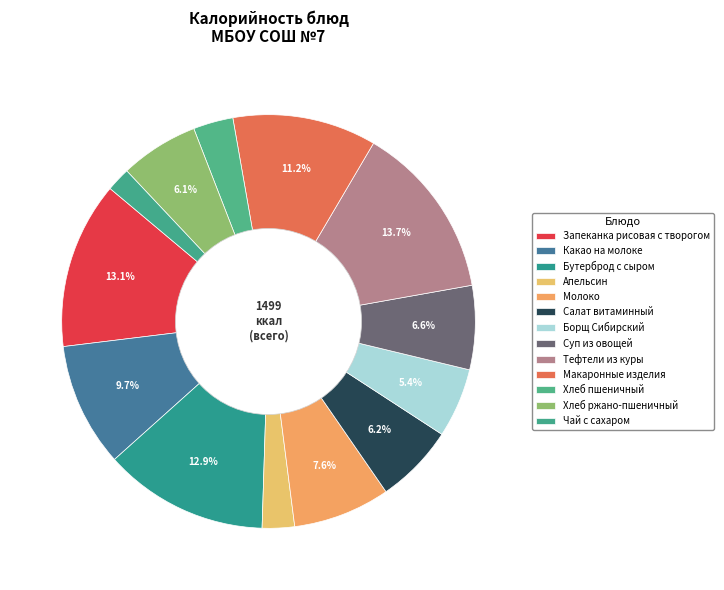

What percentage is the Апельсин slice, to the nearest percent?

3%